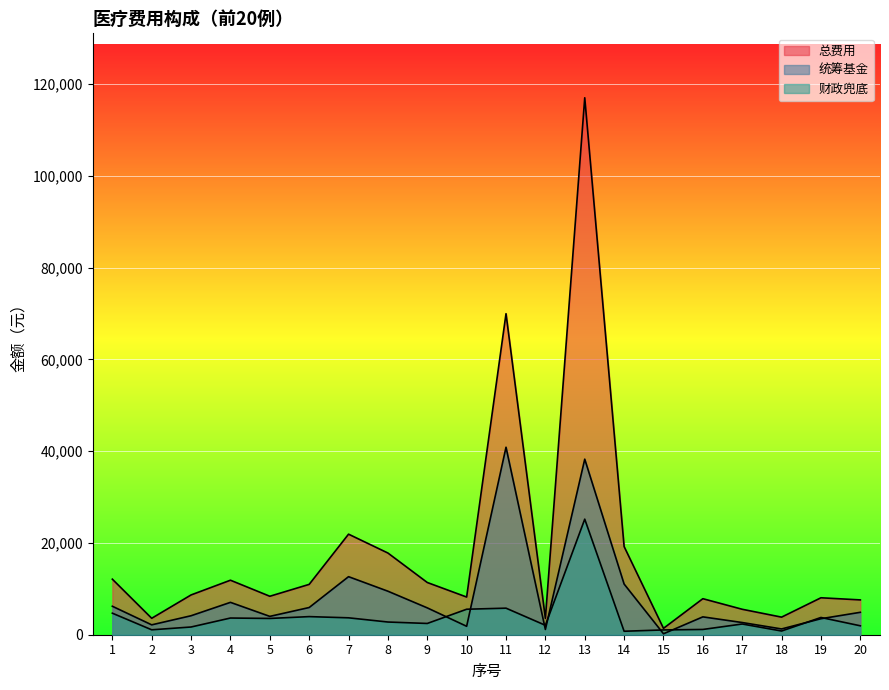

The 财政兜底 series shows 6105.7 at 6. True or false?

False